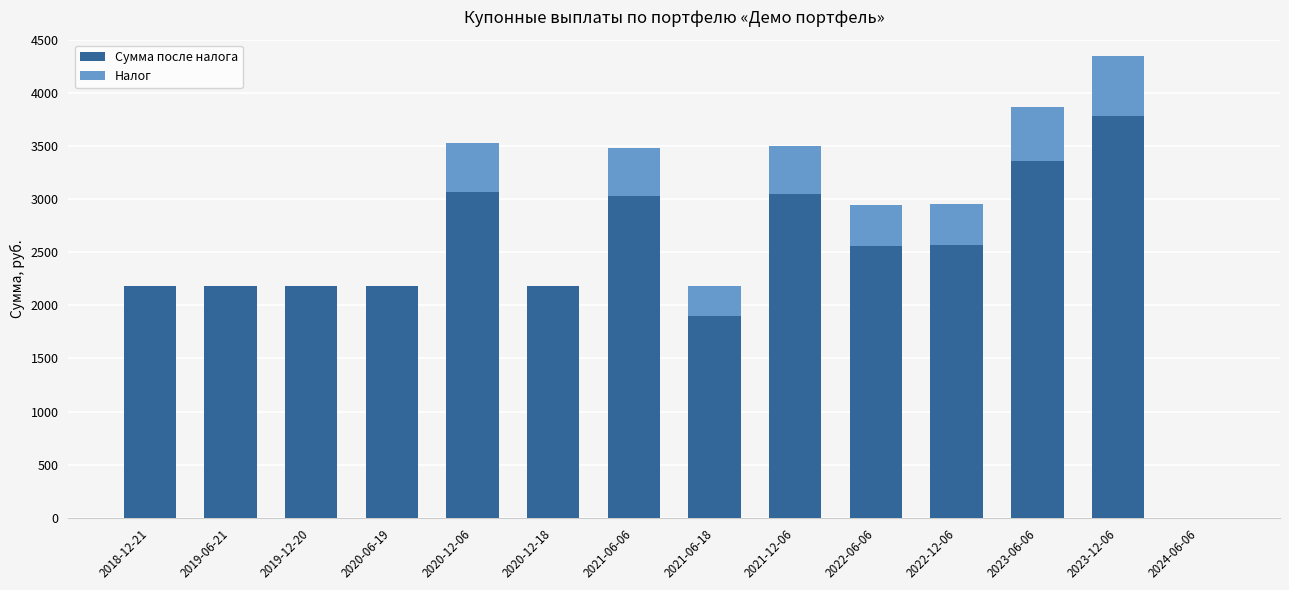

The value of Сумма после налога at 2023-06-06 is 2061.5. True or false?

False